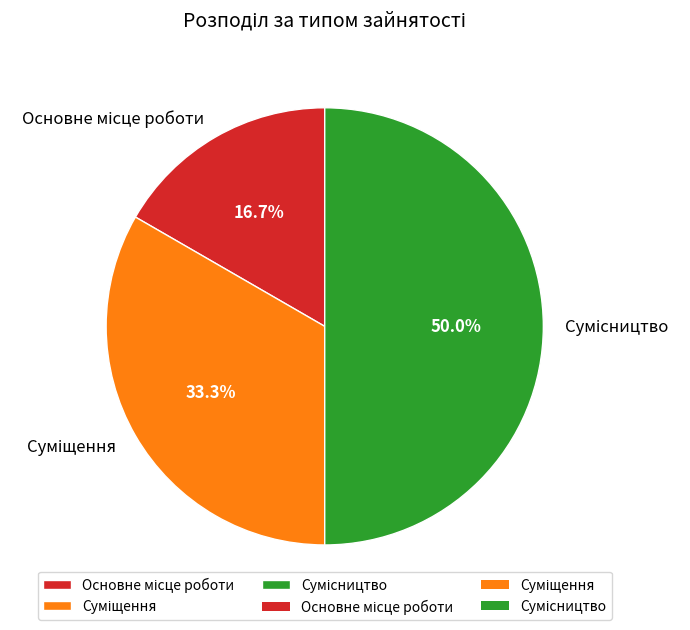

How many segments does this pie chart have?

3